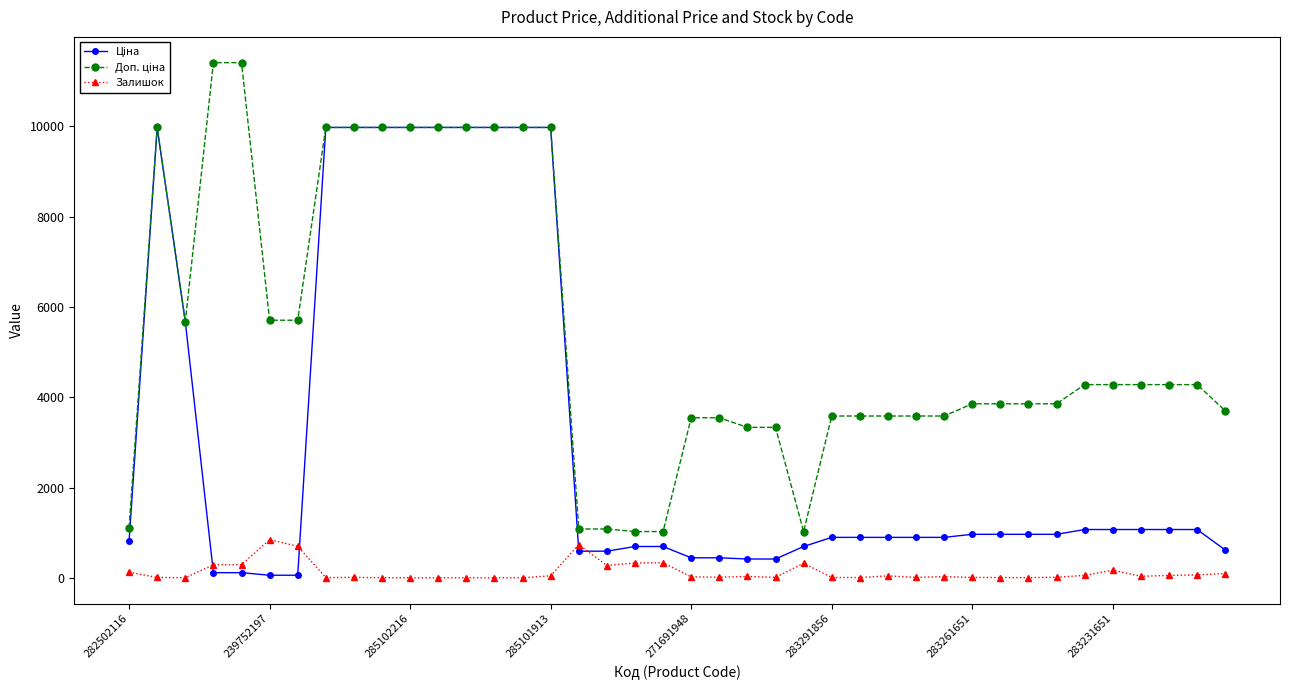

At how many categories does at least one series exceed 6286?

12